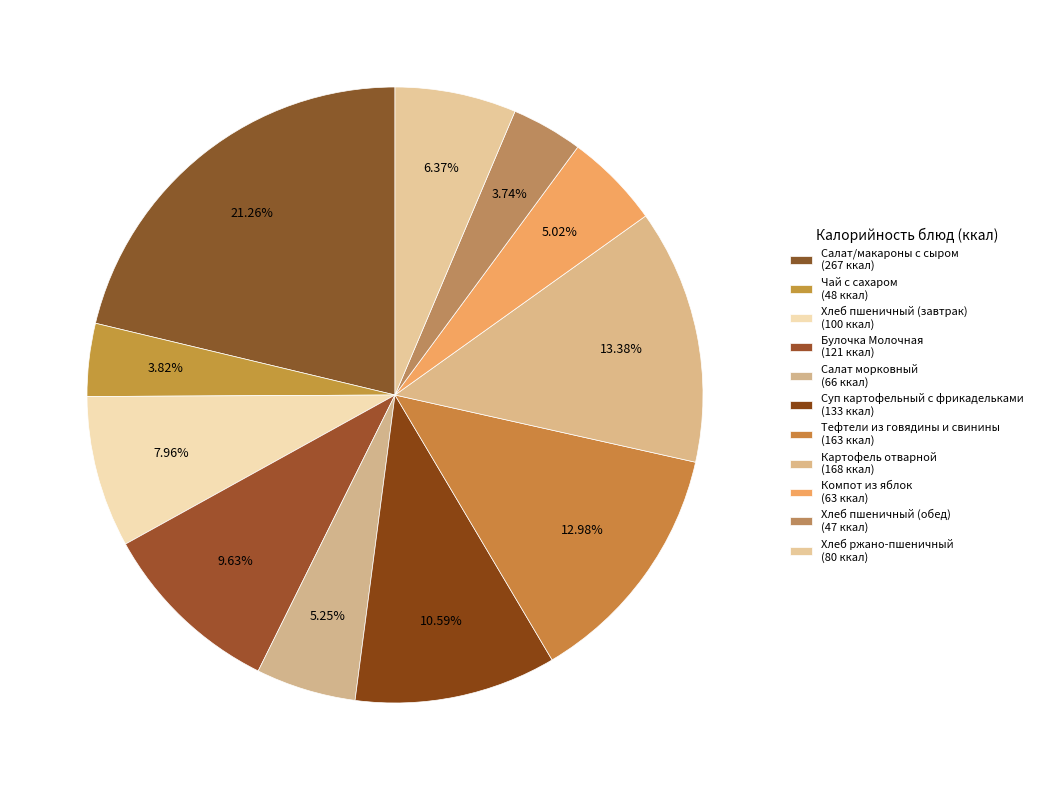

Count the number of slices in the pie.

11